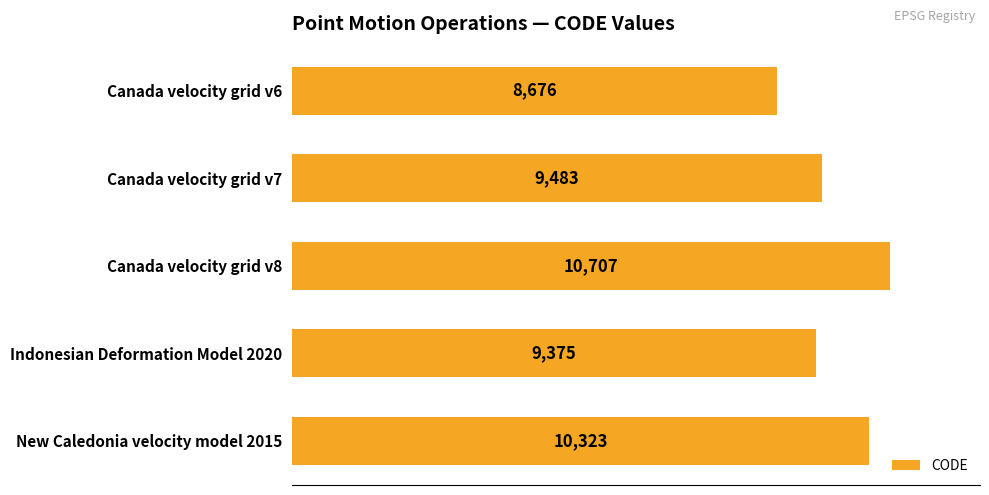

Which category has the highest value across all series?

Canada velocity grid v8